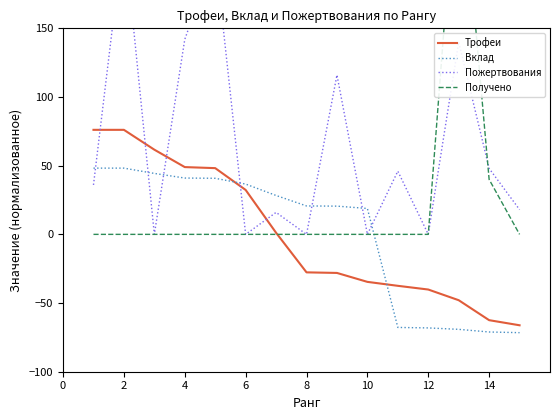

At how many categories does at least one series exceed 69?

6